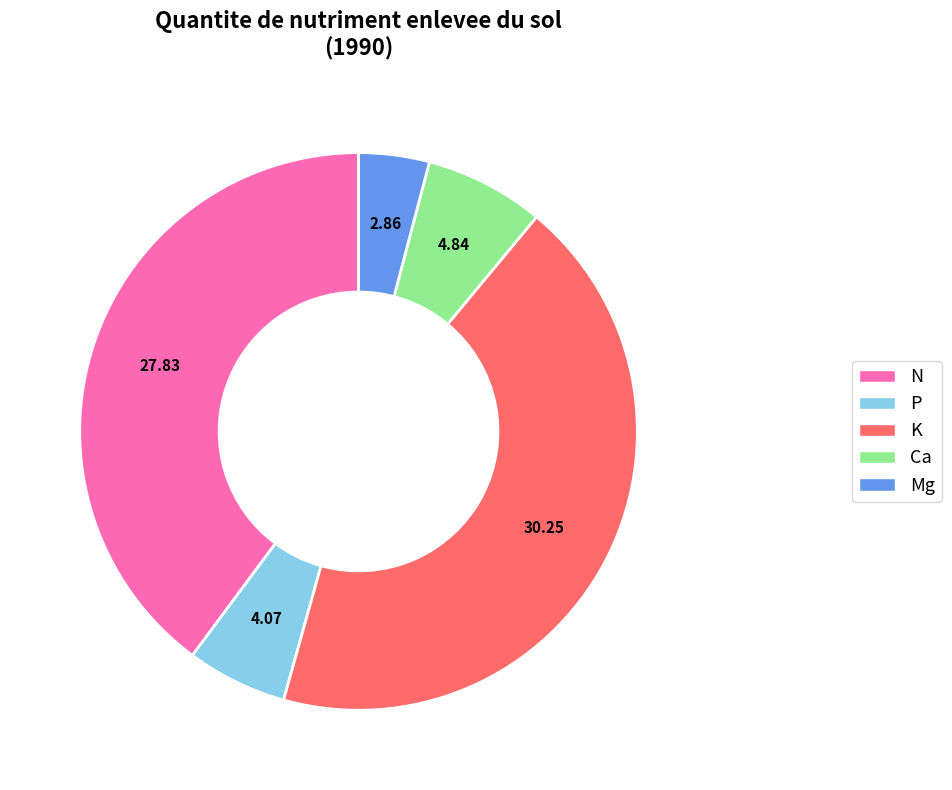

Approximately how many times larger is the value at Mg compared to K?

0.1